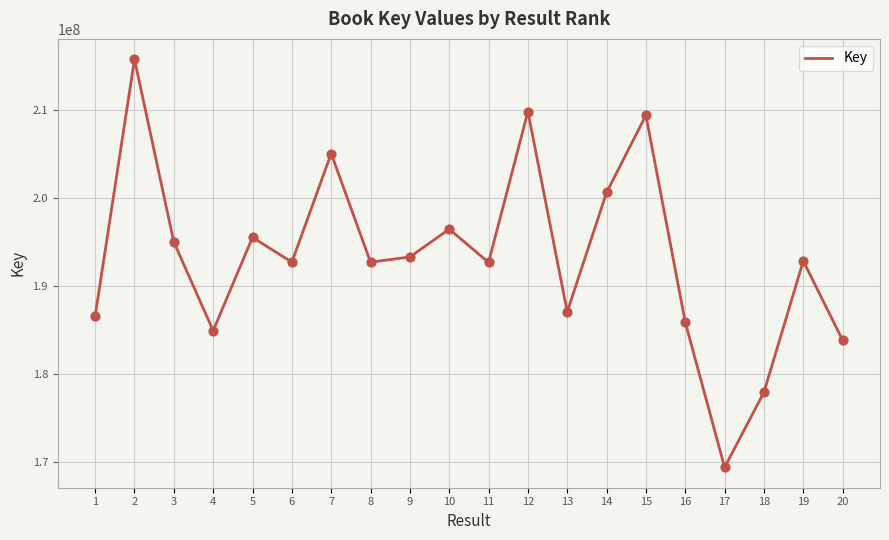

What is the change in value from 14 to 18?

-22684452